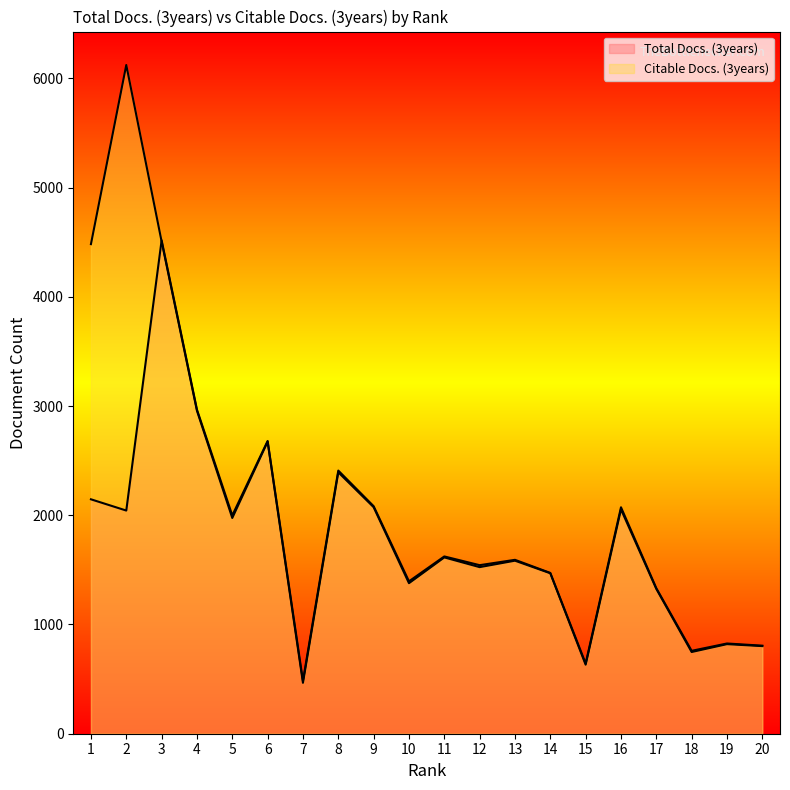

Is it true that Citable Docs. (3years) equals 1122 at 18?

False